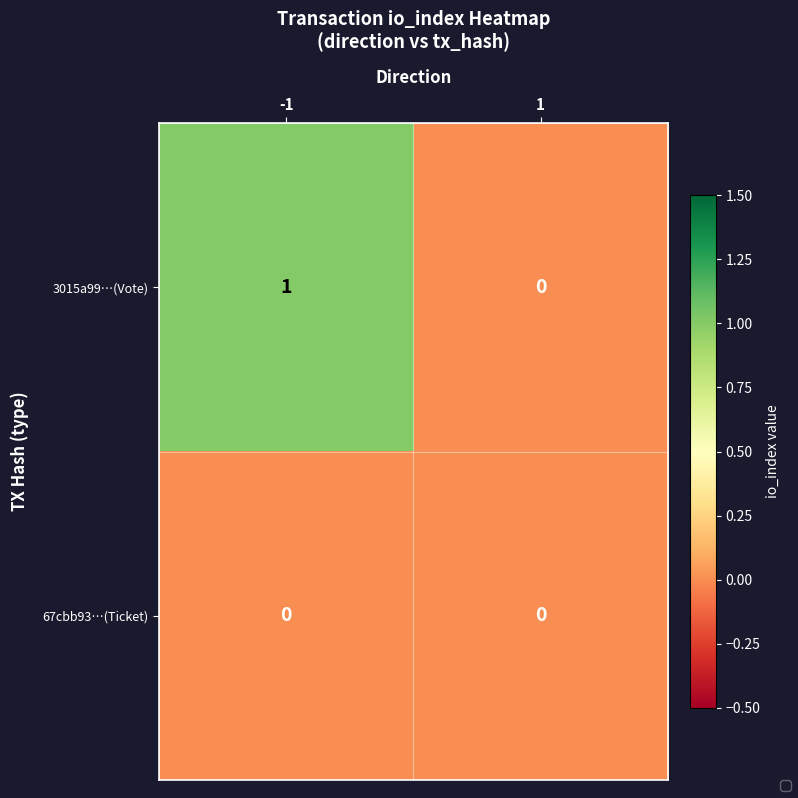

True or false: 3015a99…(Vote) has a value of 1 at 1.

False